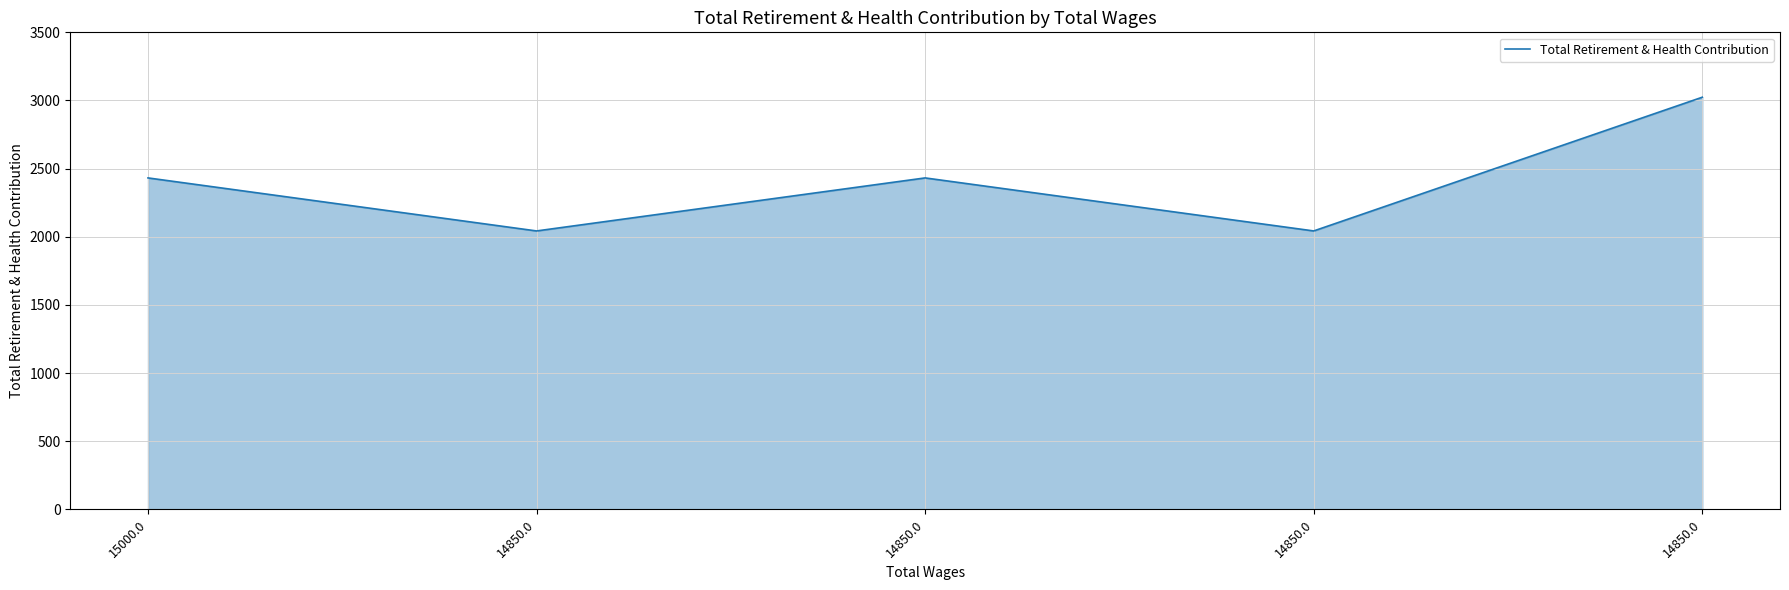

Does the chart have visible grid lines?

Yes